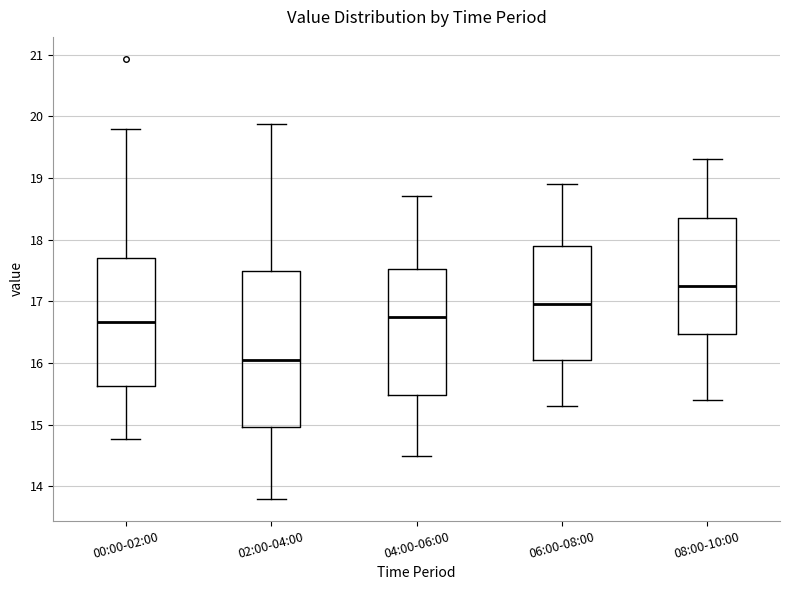

Where does the median line of the box for 00:00-02:00 sit on the y-axis? The values are not printed on the chart, so give them approximately, as read against the axis.

16.7